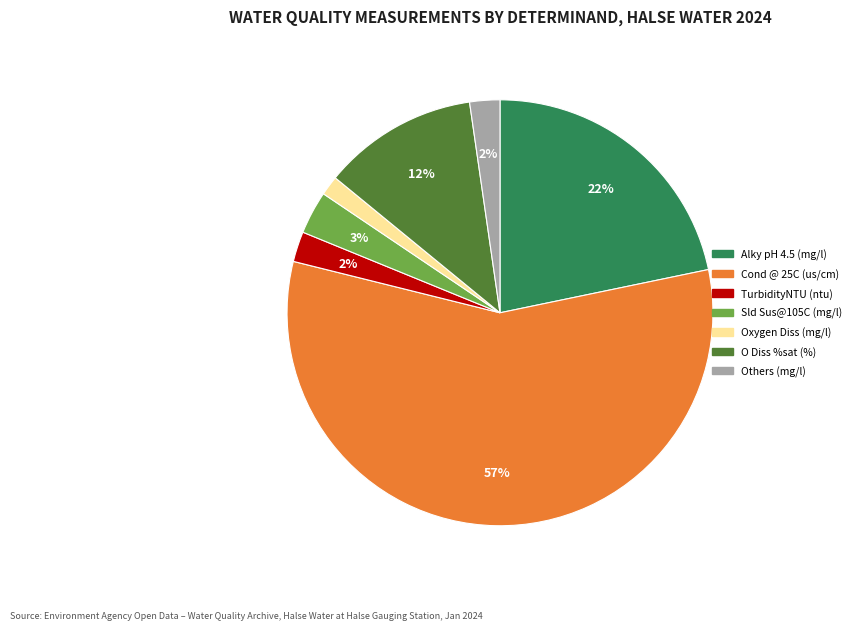

To the nearest percent, what is the average slice percentage?

14%